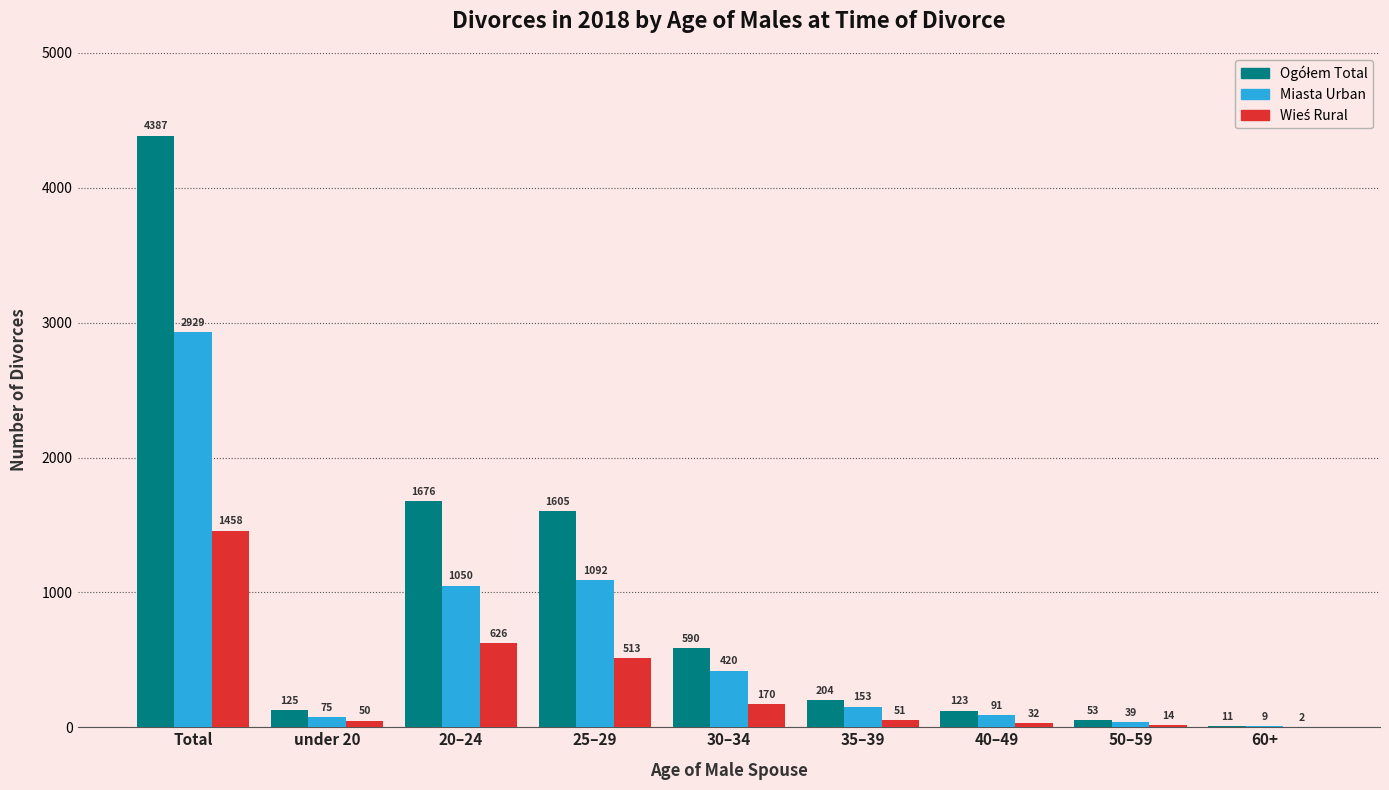

What is the sum of all Miasta Urban values?

5858